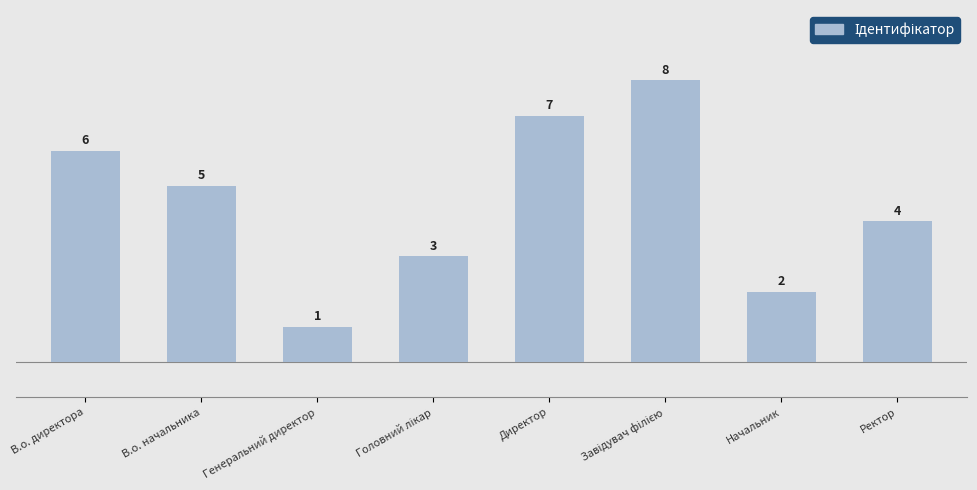

What is the approximate value at Ректор?

4